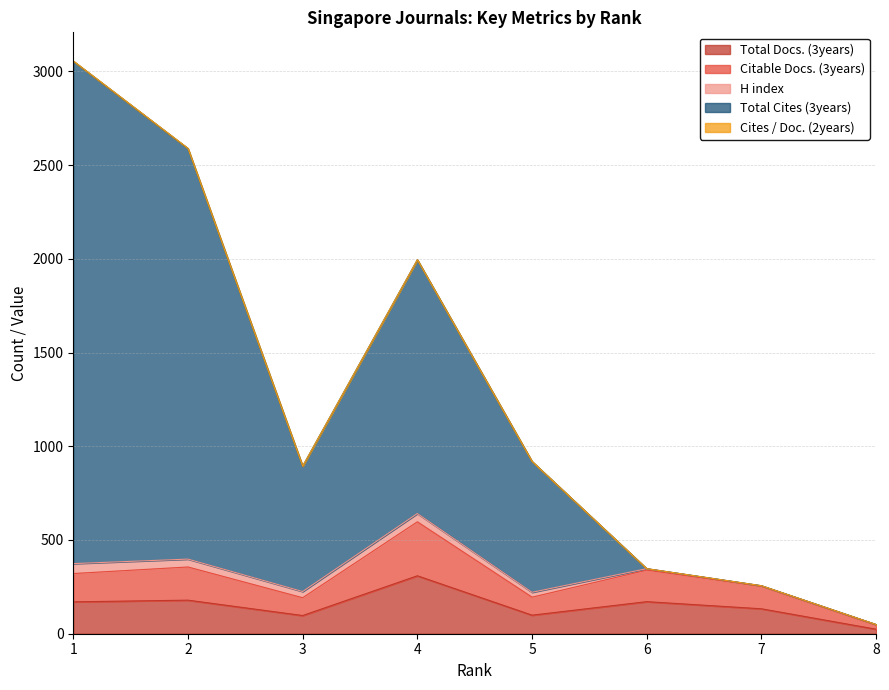

What is the average value of the Total Docs. (3years) series?

148